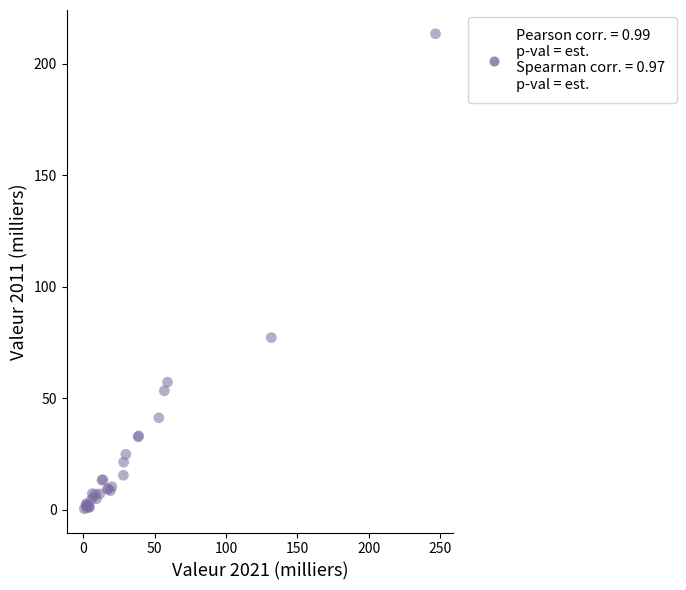

What Y value in the scatter plot is closest to 106?

77.1